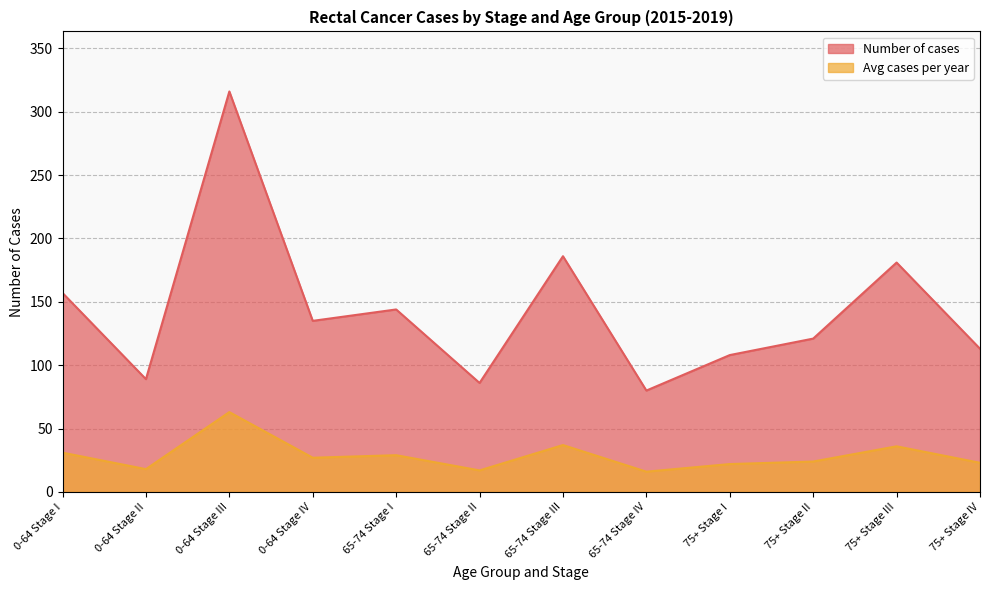

What is the value of the Number of cases point at the 12th from the left?

113